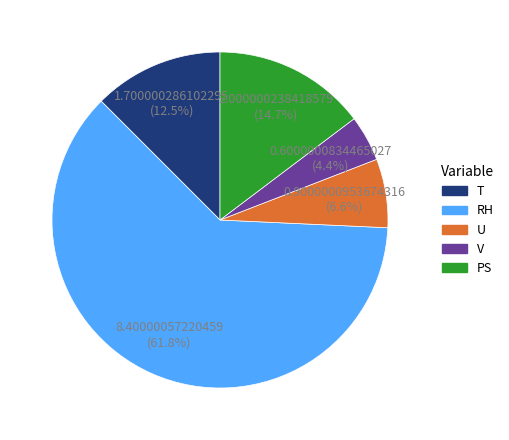

Does any single category account for the majority?

Yes